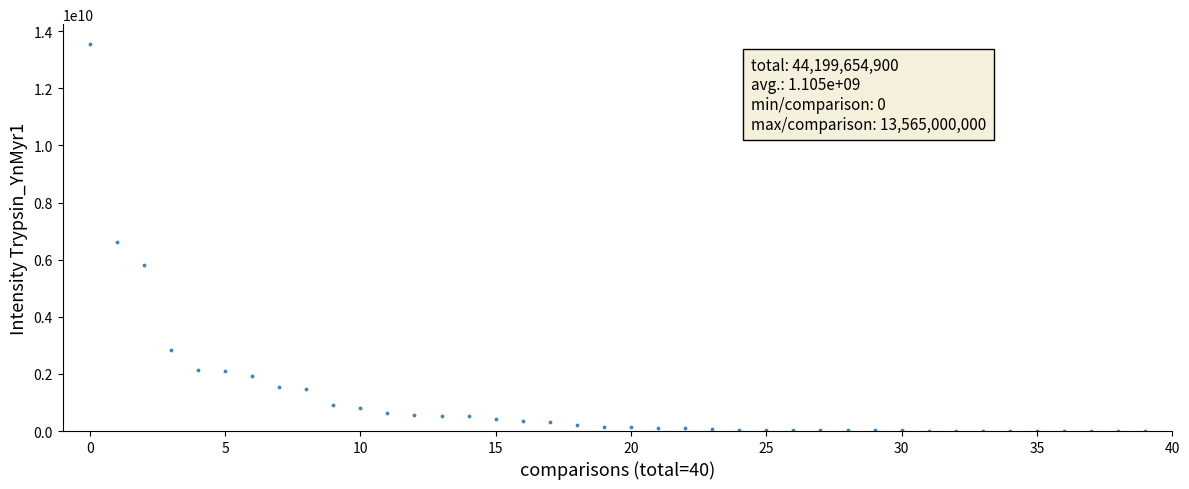

What is the range of Y values (max minus min)?

13565000000